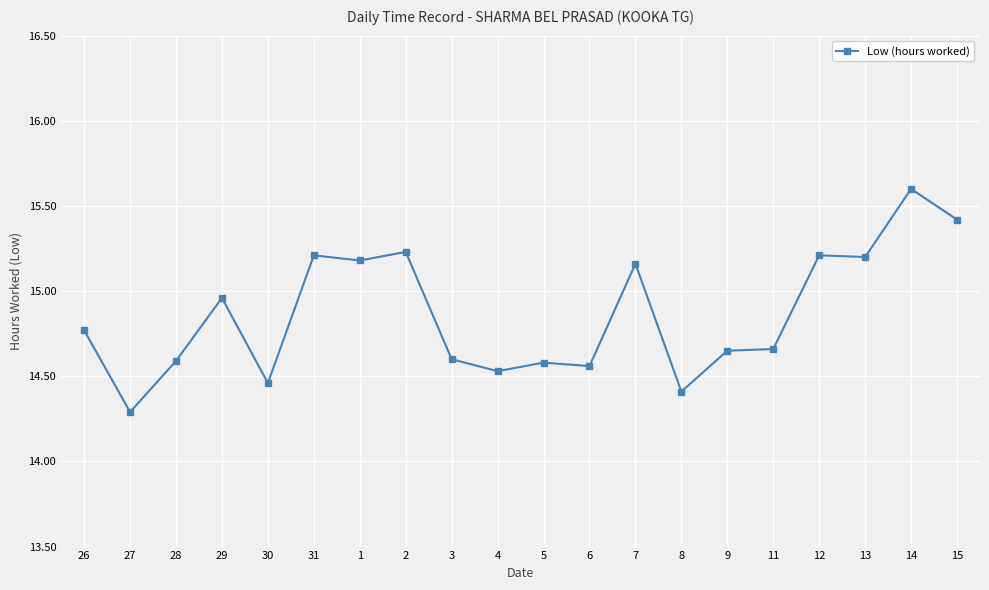

True or false: the data shows 6.9 at 2.

False